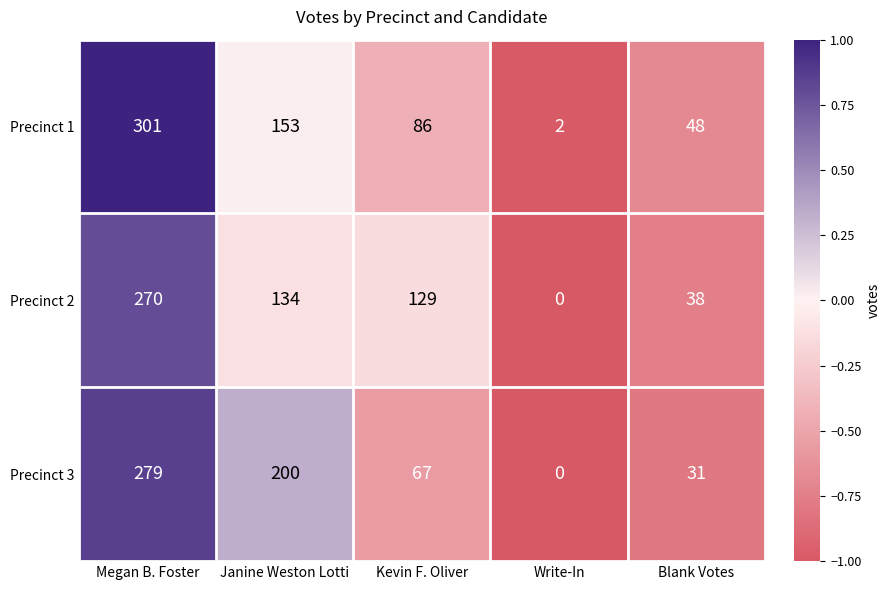

Rank the series at Blank Votes from lowest to highest value.

Precinct 3, Precinct 2, Precinct 1